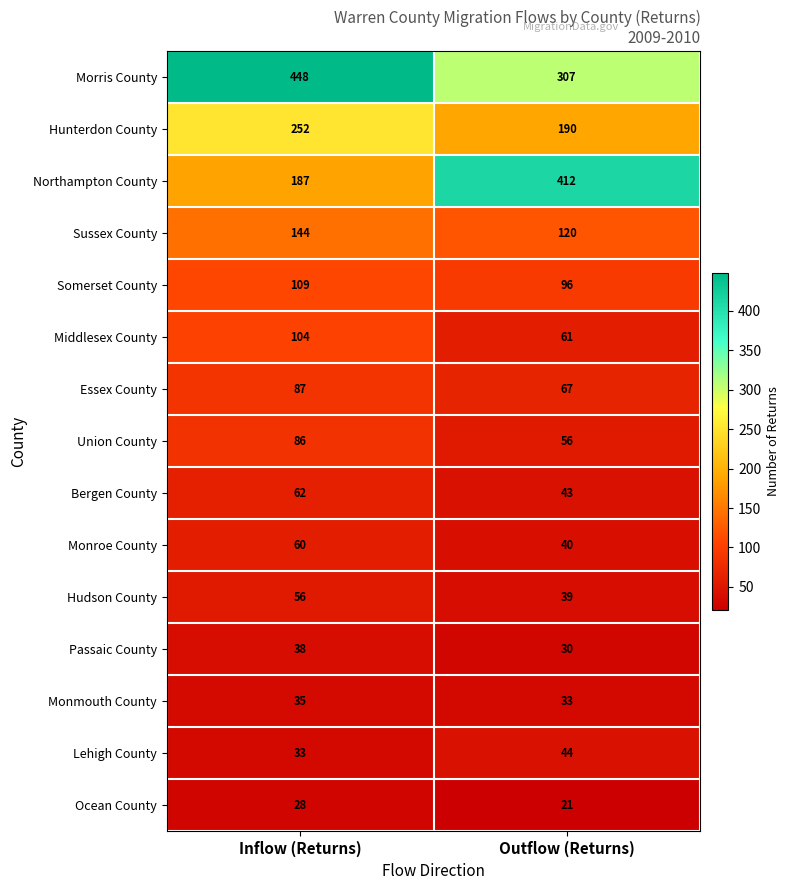

How many distinct data groups are displayed?

15